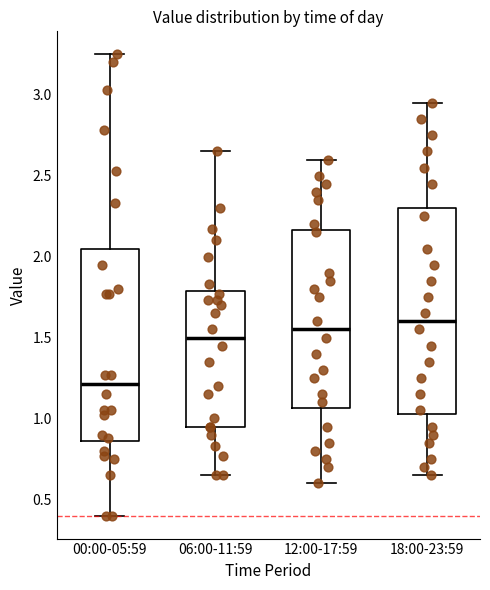

Which box's median line is the highest?

18:00-23:59